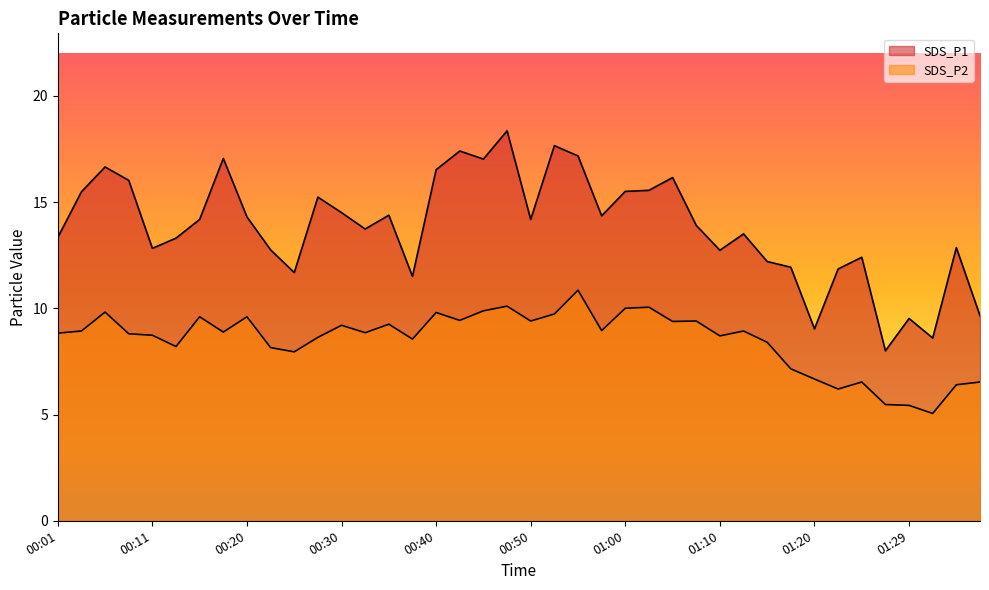

At which label does SDS_P1 reach its peak?

00:48